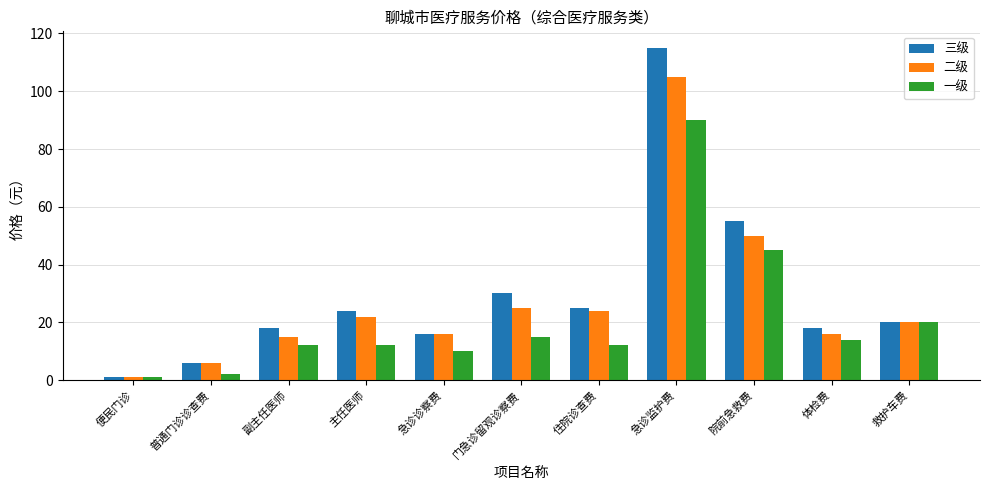

What is the value of the 二级 bar at the 9th from the left?

50